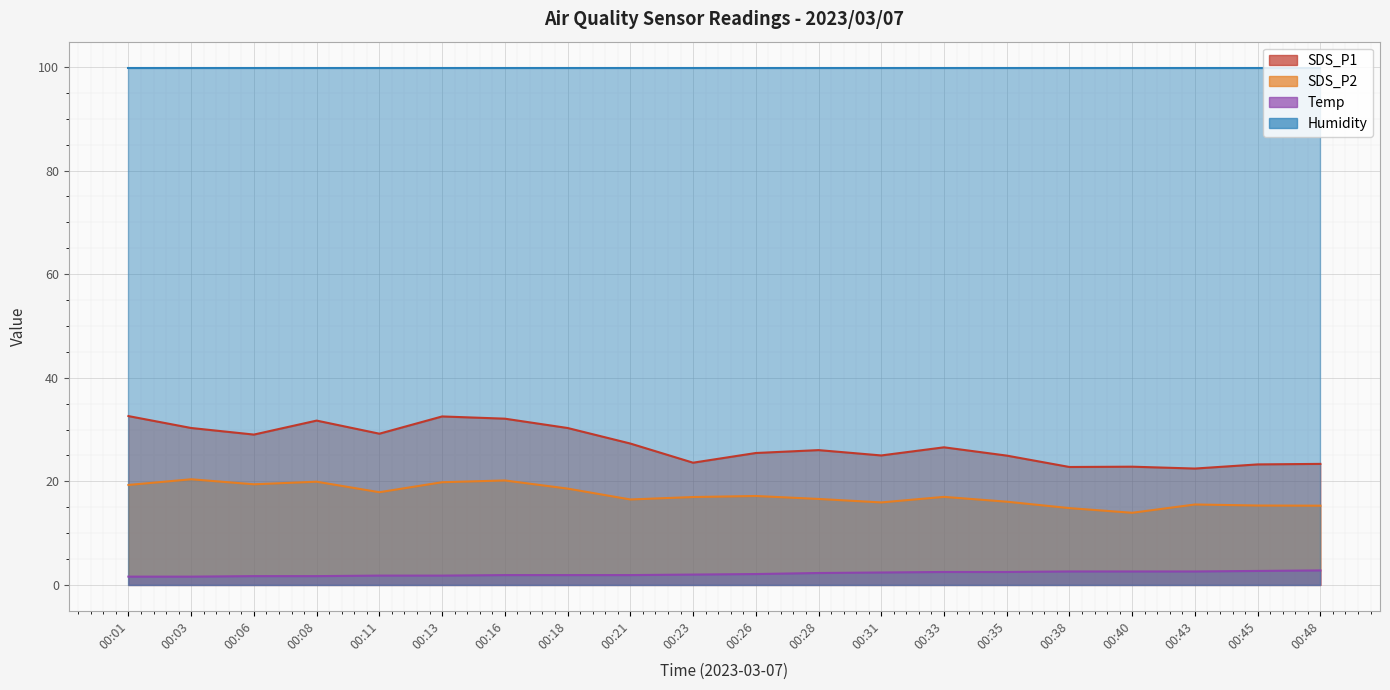

Which has a higher value, 00:11 or 00:45?

00:11